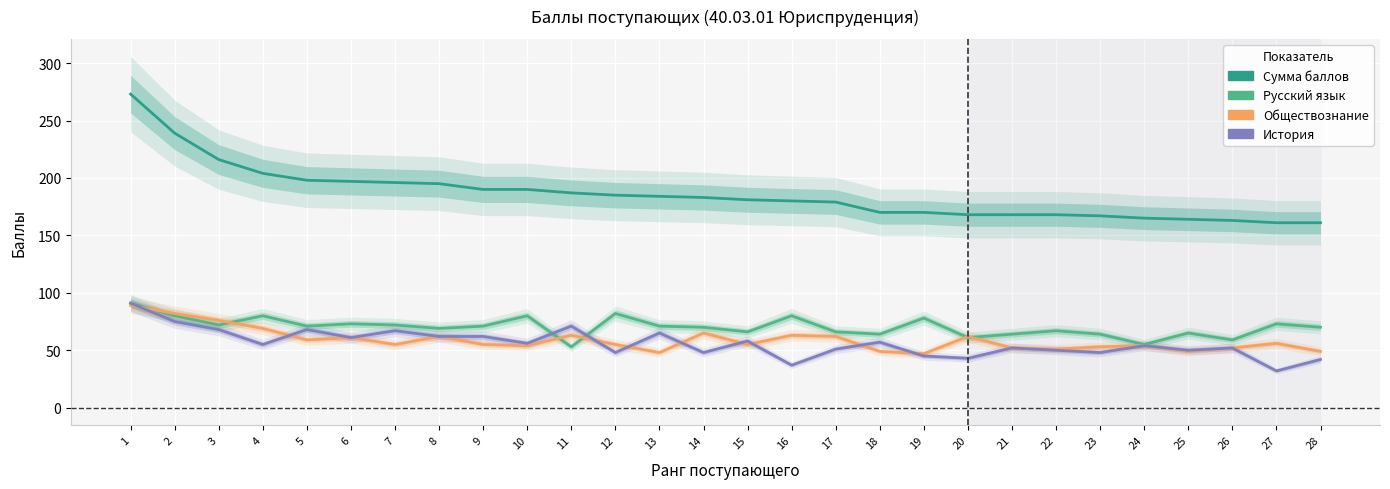

Which series ends up on top after the final intersection of Обществознание and Русский язык?

Русский язык